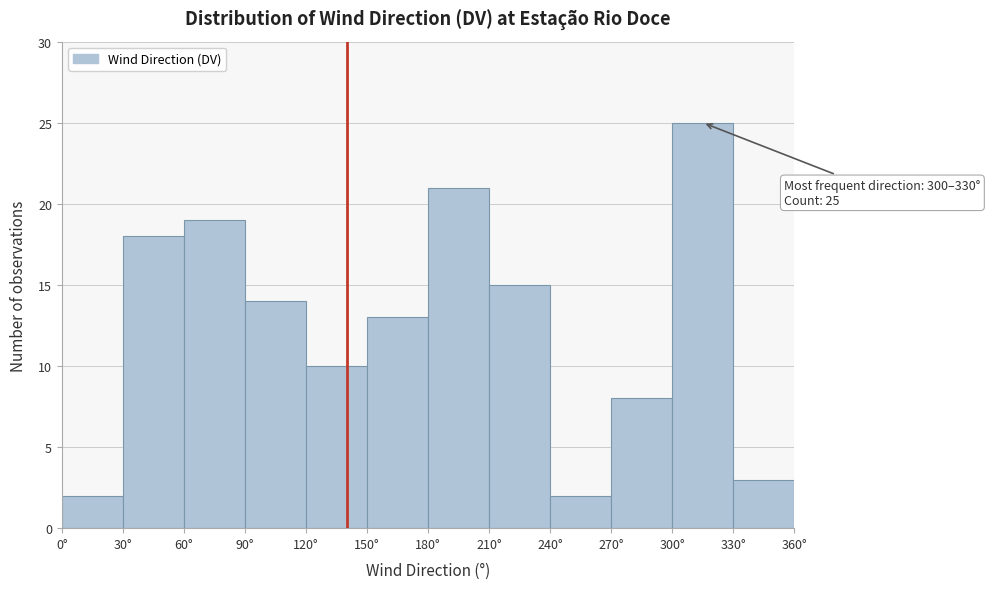

Over which range of the x-axis is the bar tallest?

300 to 330